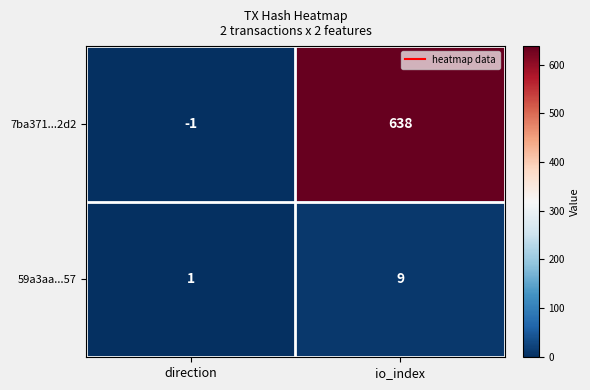

Where is 7ba371...2d2 nearest to the value 318?

direction